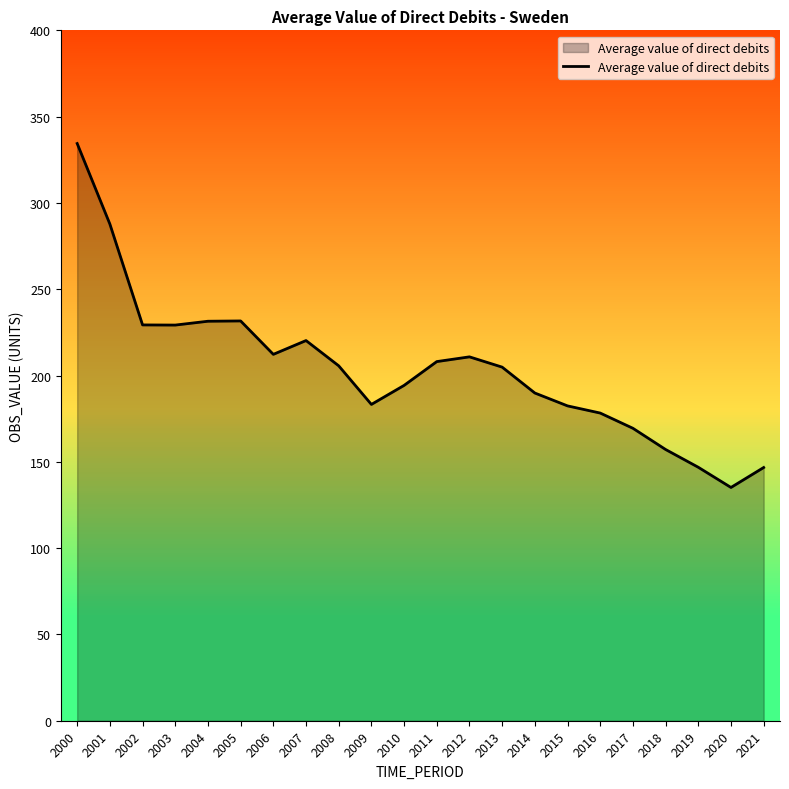

What is the change in value from 2007 to 2013?

-15.4